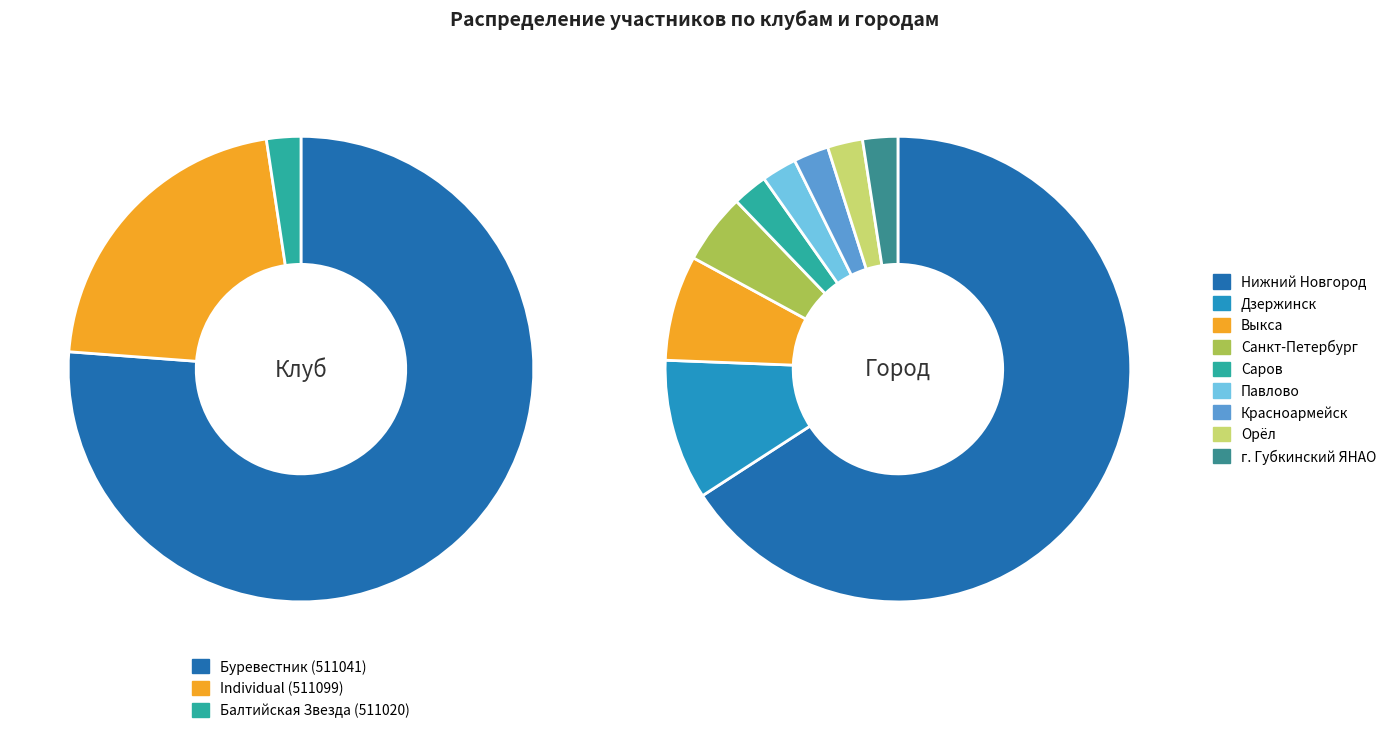

Is there a majority slice in this chart?

Yes